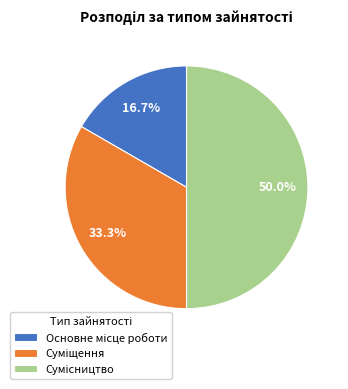

Do Сумісництво and Суміщення together represent more than half of the pie?

Yes